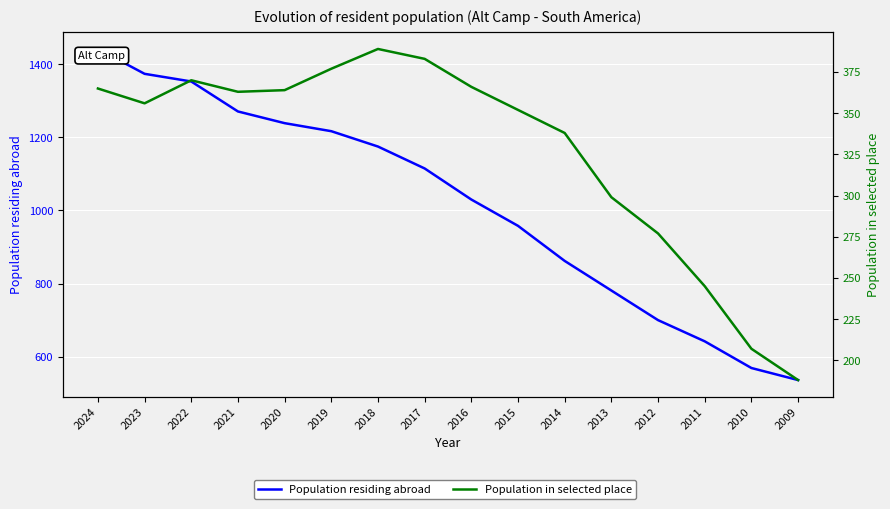

Between 2023 and 2010, which is larger?

2023